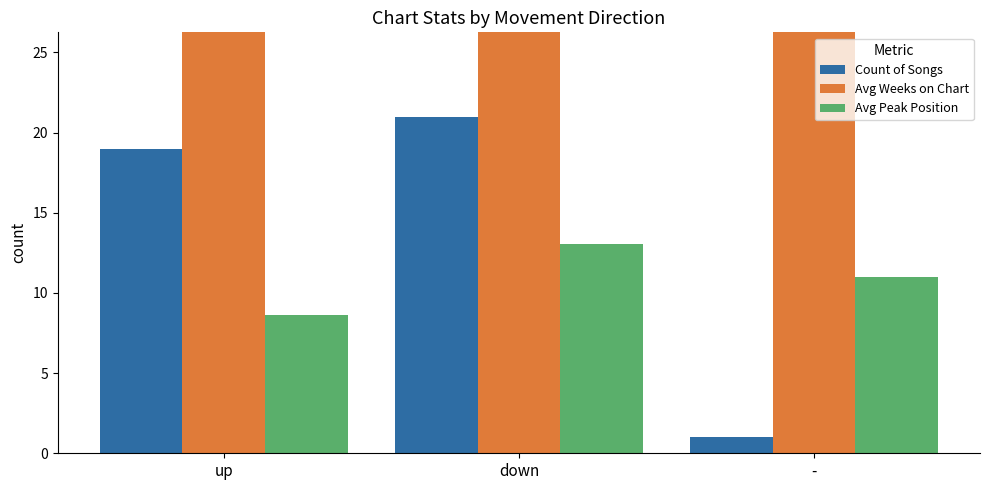

What is the value of the Avg Weeks on Chart bar at the 1st from the left?

66.2